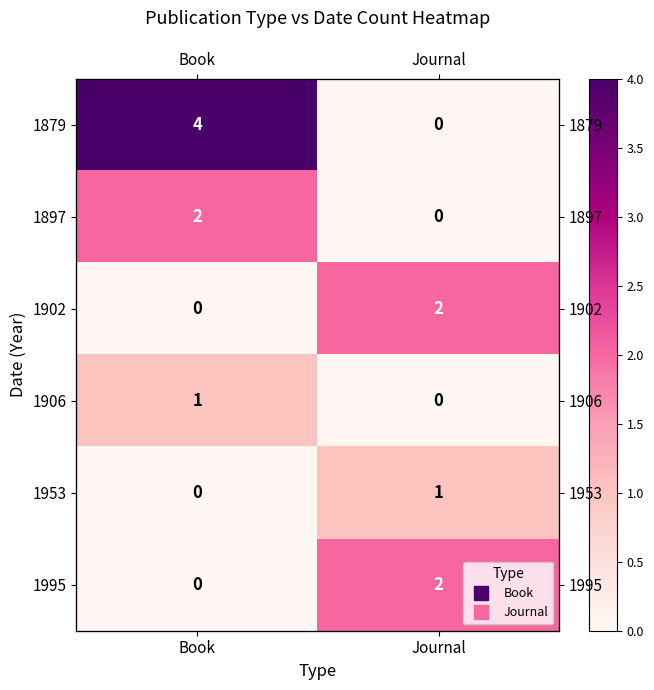

What is the greatest value displayed?

4